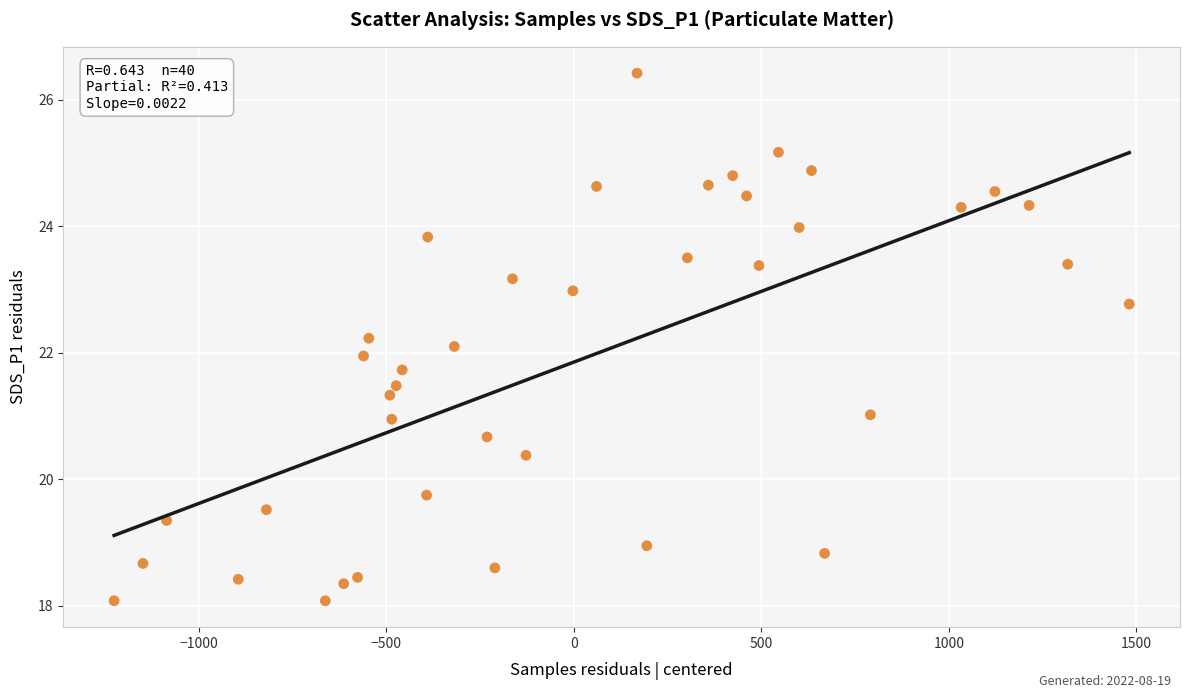

What is the range of Y values (max minus min)?

8.3